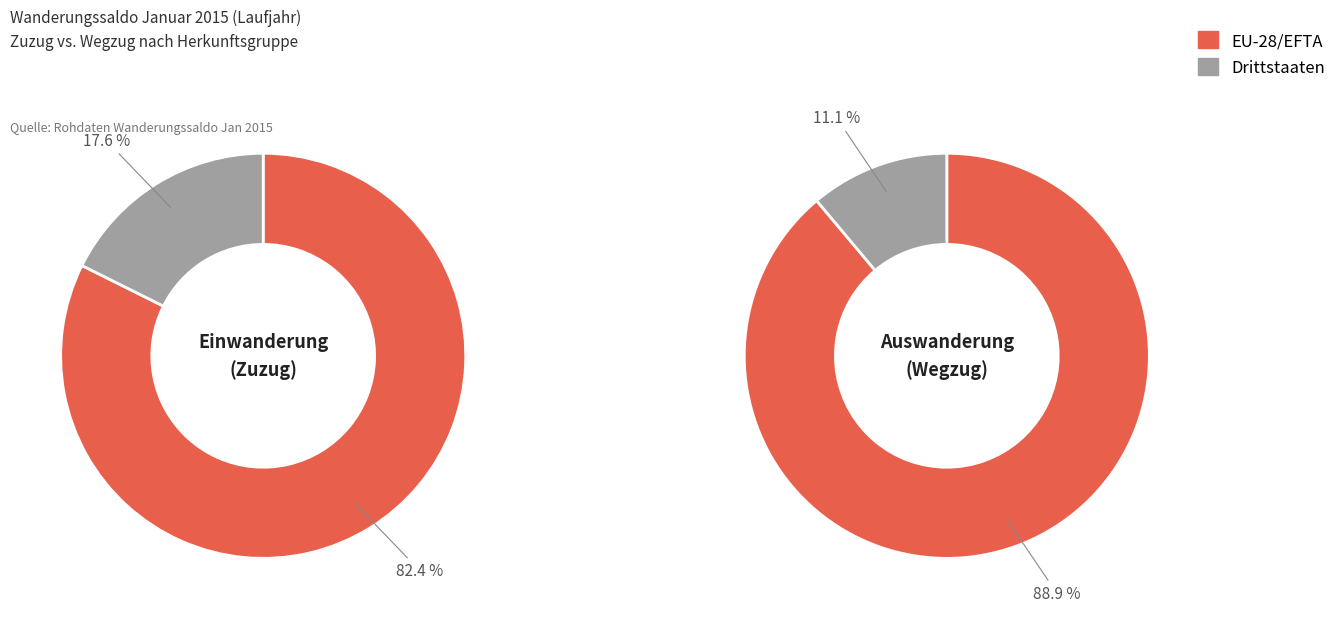

To the nearest percent, what is the combined percentage of EU-28/EFTA and Drittstaaten?

100%